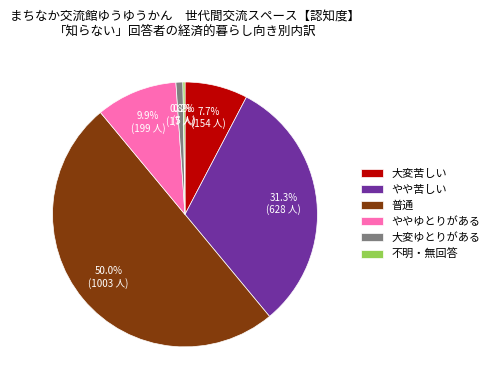

Do 大変苦しい and 普通 together represent more than half of the pie?

Yes